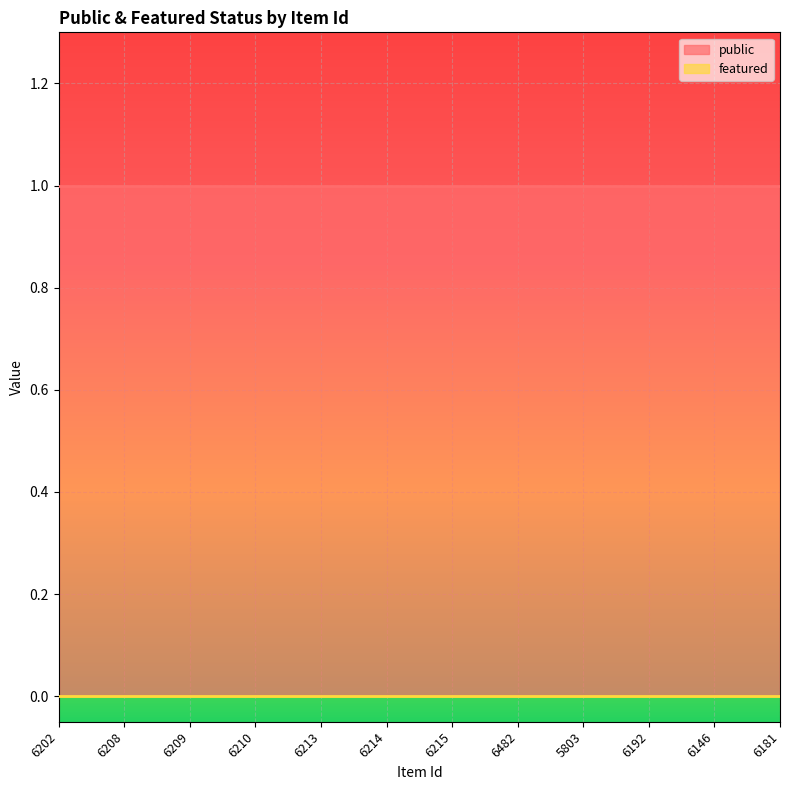

What is the maximum value for public?

1